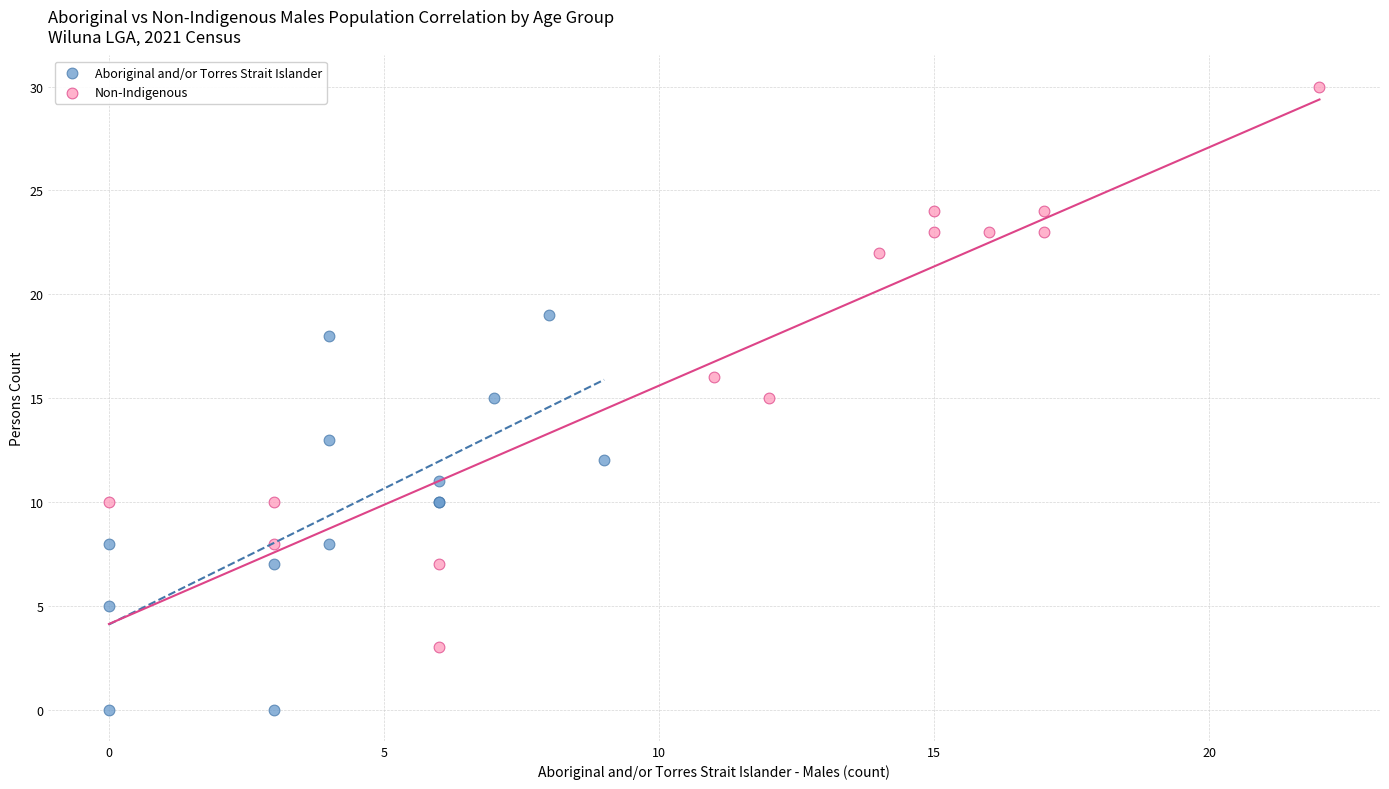

Which series reaches the maximum Y coordinate?

Non-Indigenous